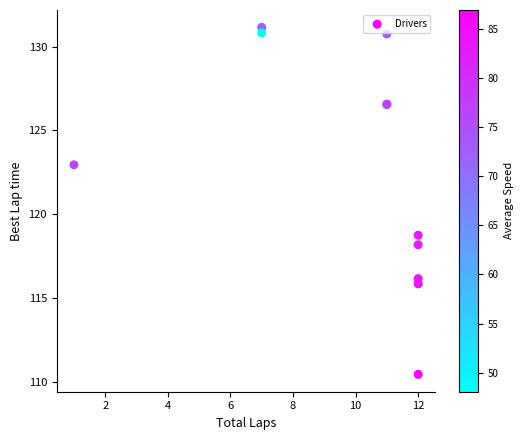

What Y value in the scatter plot is closest to 120?

118.7